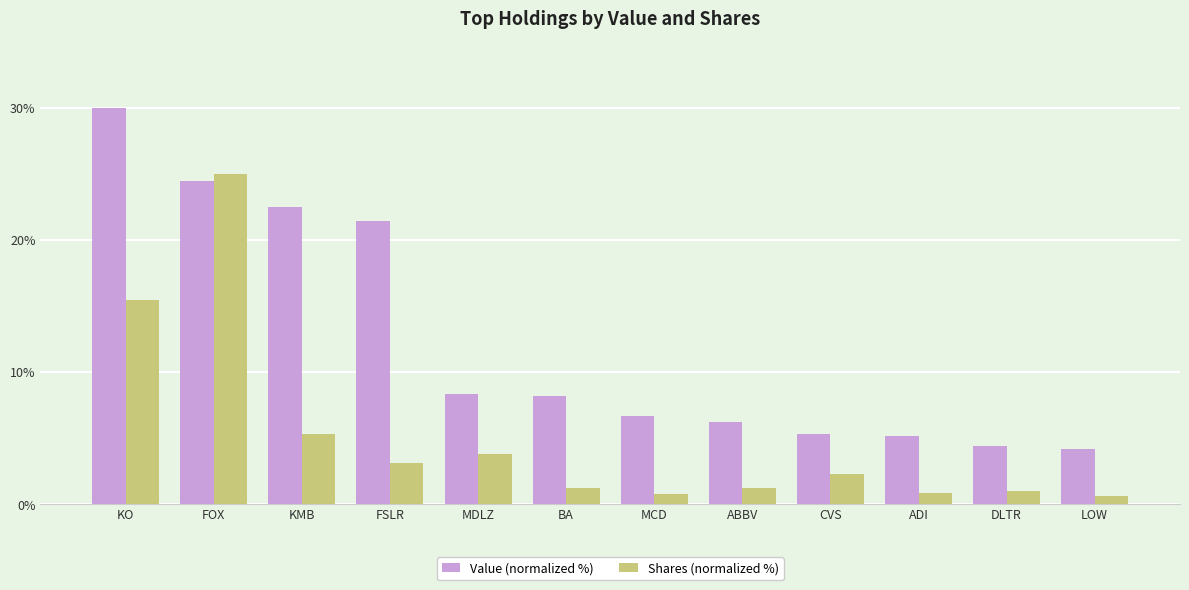

What is the label of the 12th bar from the right?

KO